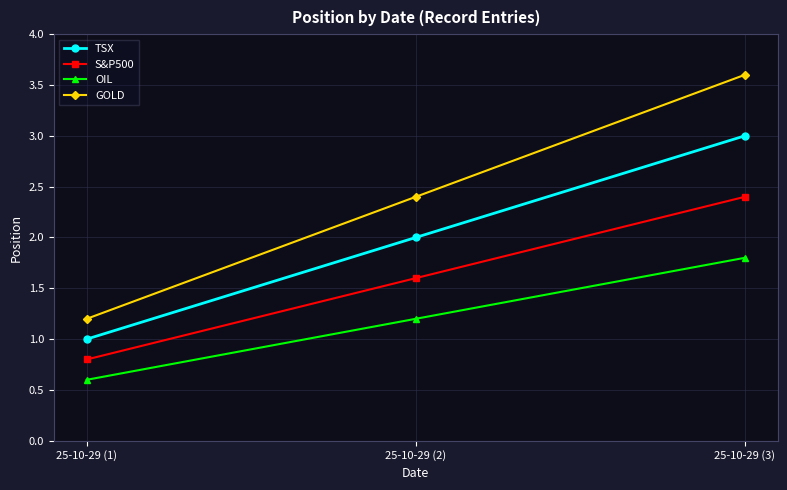

What is the minimum value shown in the chart?

0.6